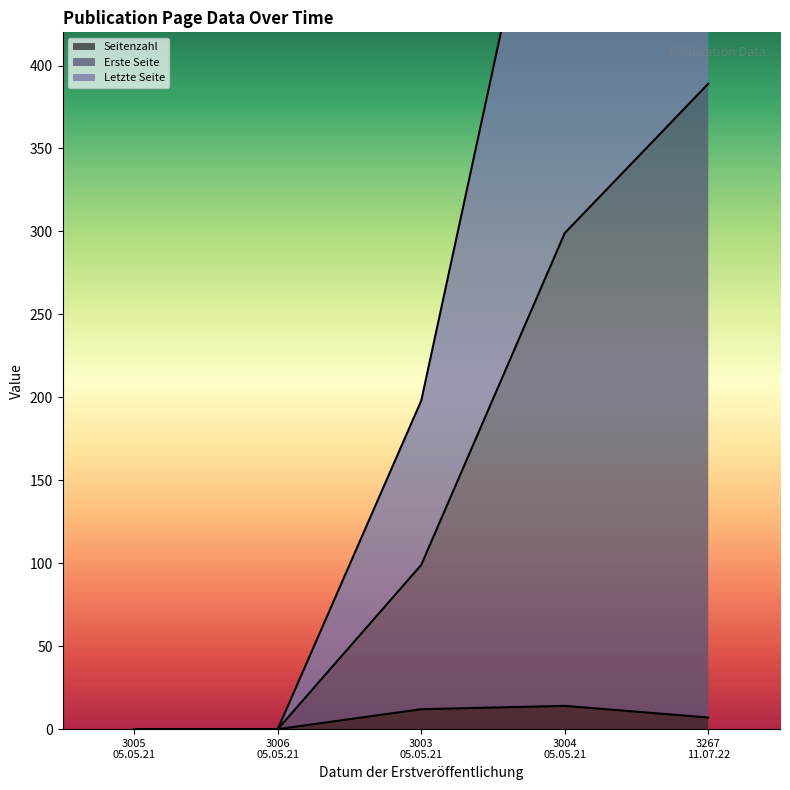

What is the greatest value displayed?

778